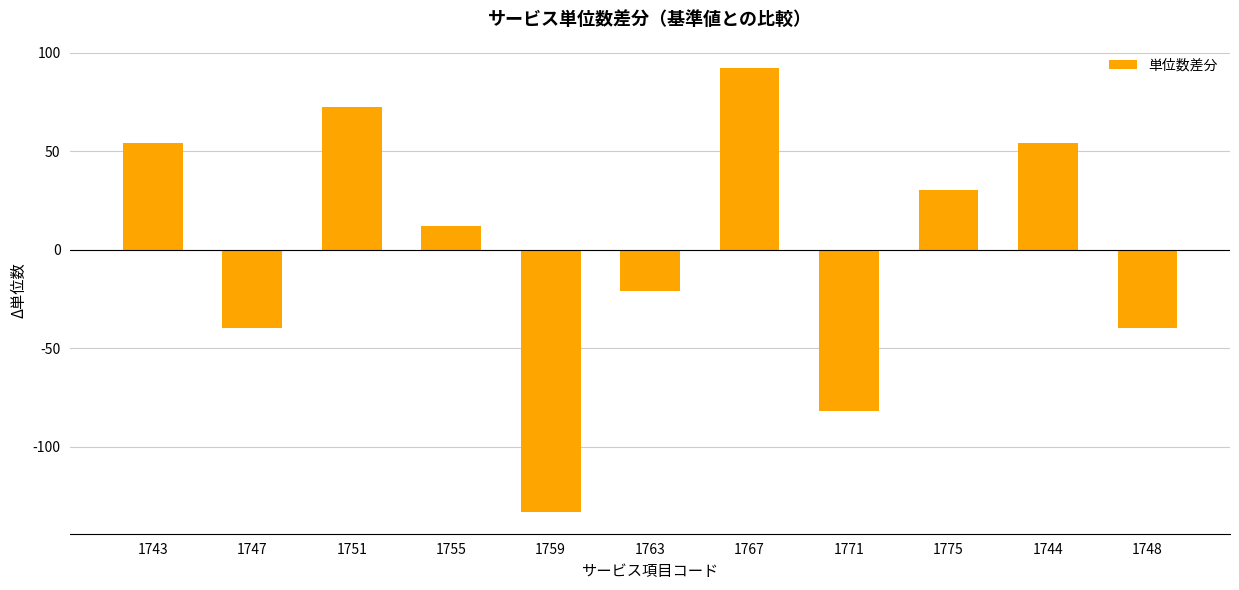

The chart shows a value of -51.8 at 1747. True or false?

False